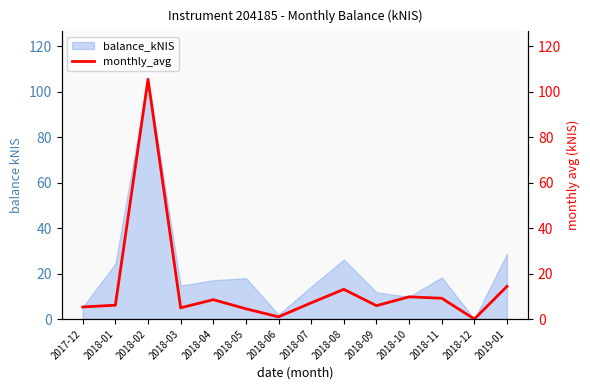

Reading left to right, transcribe all the data shown in this chart.

5.3	6.1	105.4	4.9	8.5	4.5	1.0	7.1	13.1	5.9	9.8	9.1	0.0	14.4